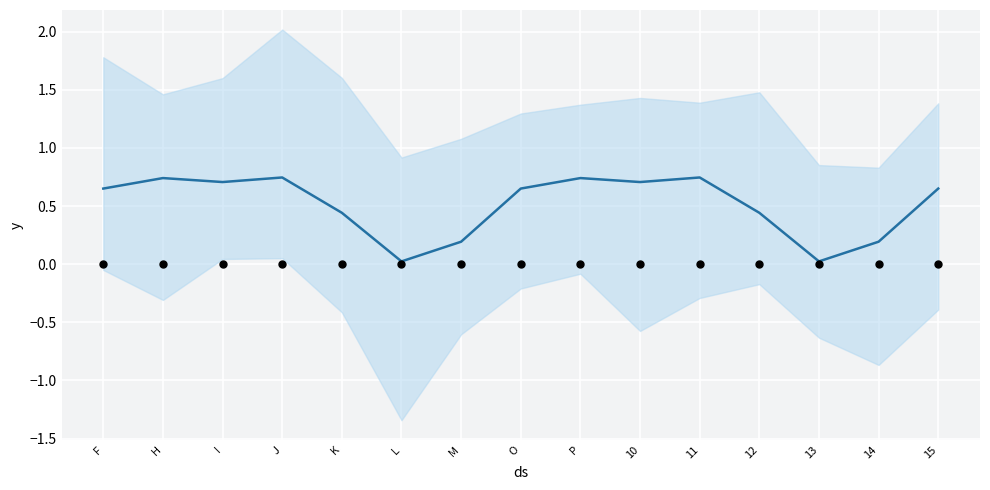

Which series reaches the maximum Y coordinate?

col_5